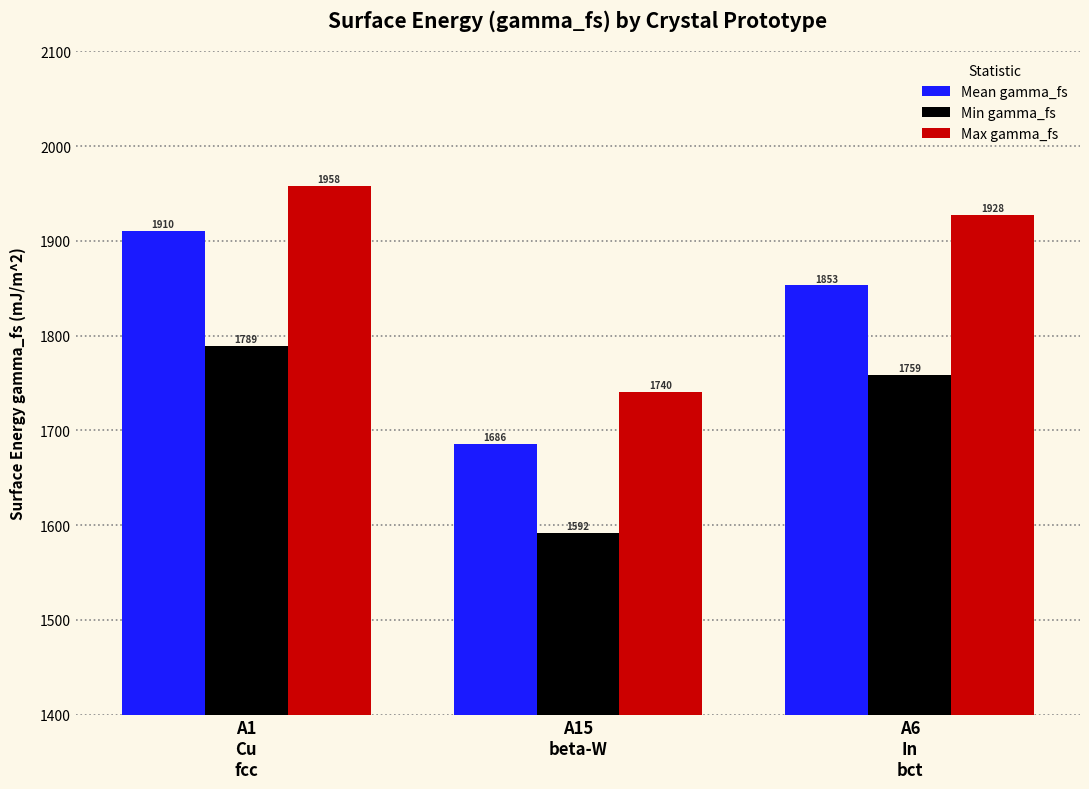

What is the approximate value of Min gamma_fs at A1
Cu
fcc?

1789.0